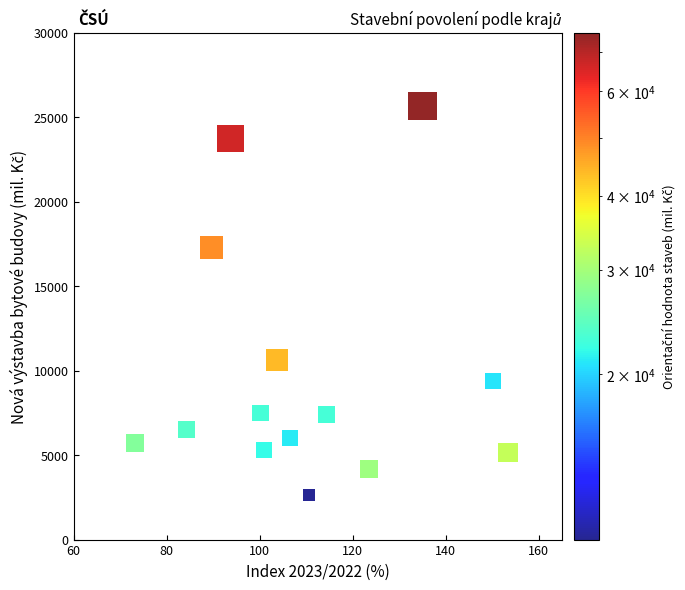

What is the range of Y values (max minus min)?

22980